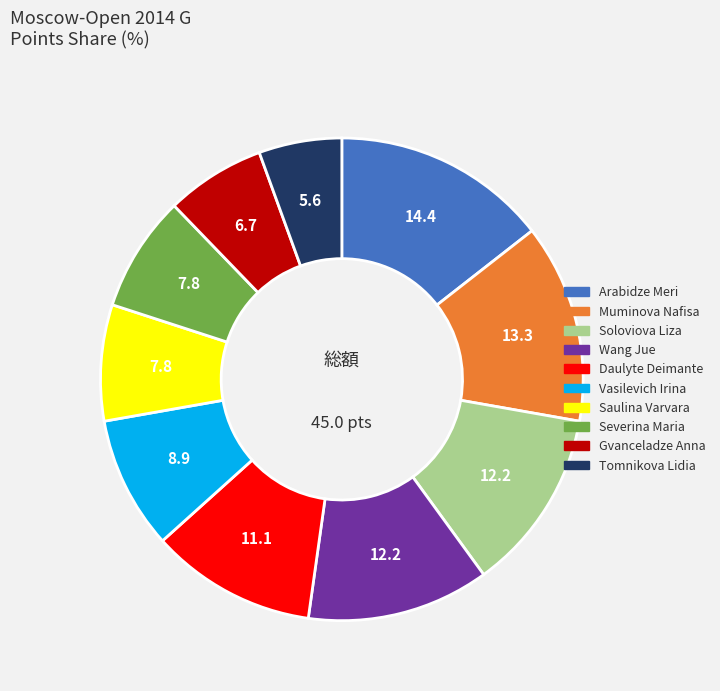

Which category has the smallest portion of the pie?

Tomnikova Lidia